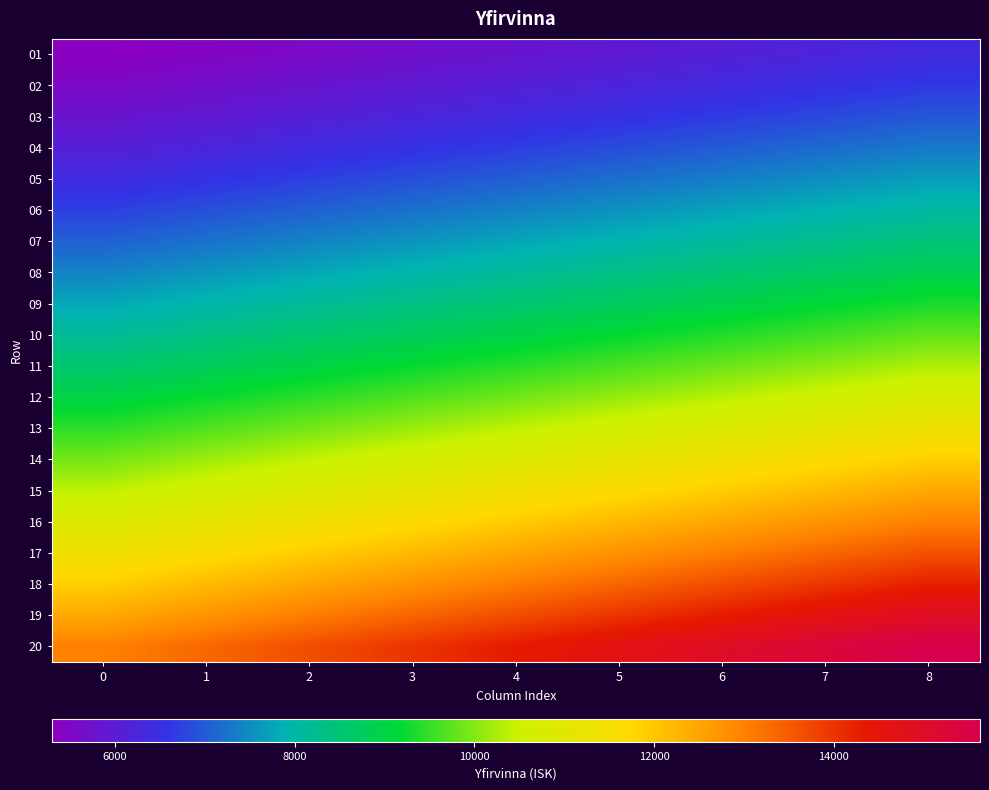

At 4, list the series in order from largest to smallest.

20, 19, 18, 17, 16, 15, 14, 13, 12, 11, 10, 09, 08, 07, 06, 05, 04, 03, 02, 01